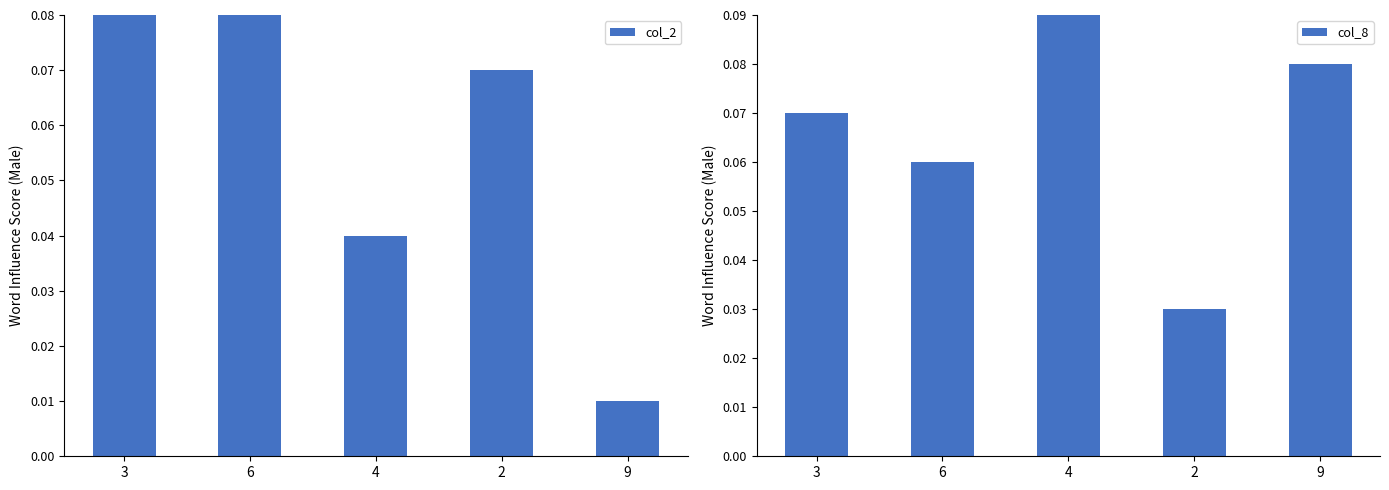

What is the total value across all series at 6?

0.1